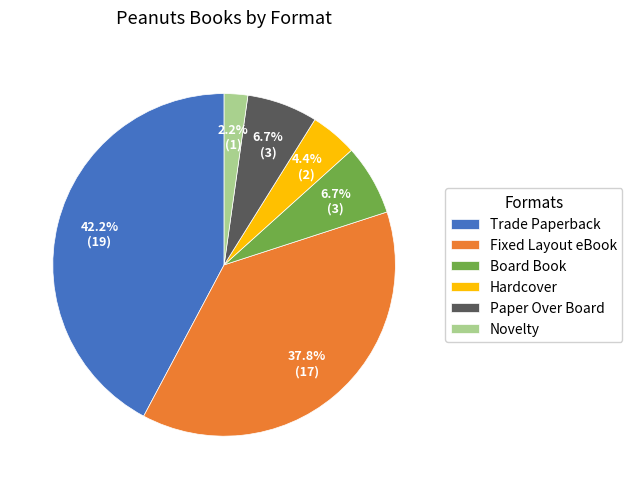

What percentage do Trade Paperback and Novelty together represent?

44.4%